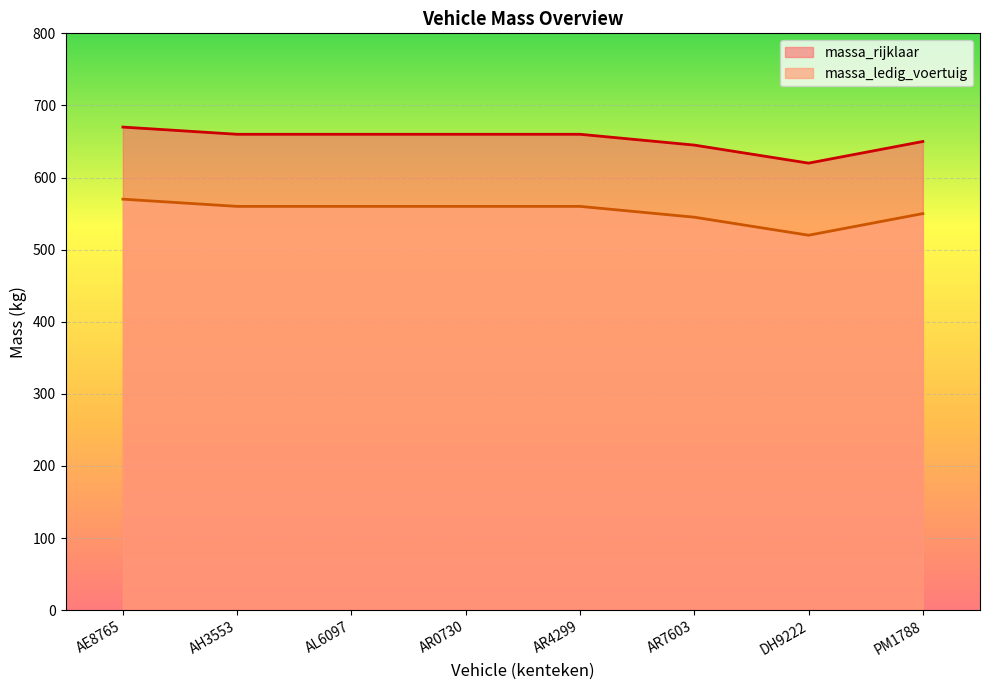

List the labels in order of massa_ledig_voertuig value, largest first.

AE8765, AH3553, AL6097, AR0730, AR4299, PM1788, AR7603, DH9222